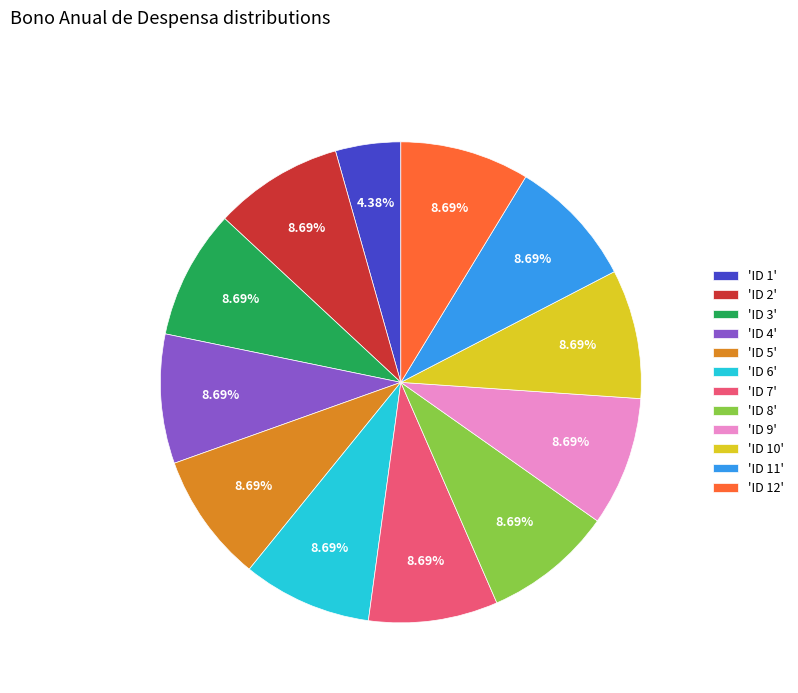

To the nearest percent, what is the difference between the largest and smallest slice percentages?

4%